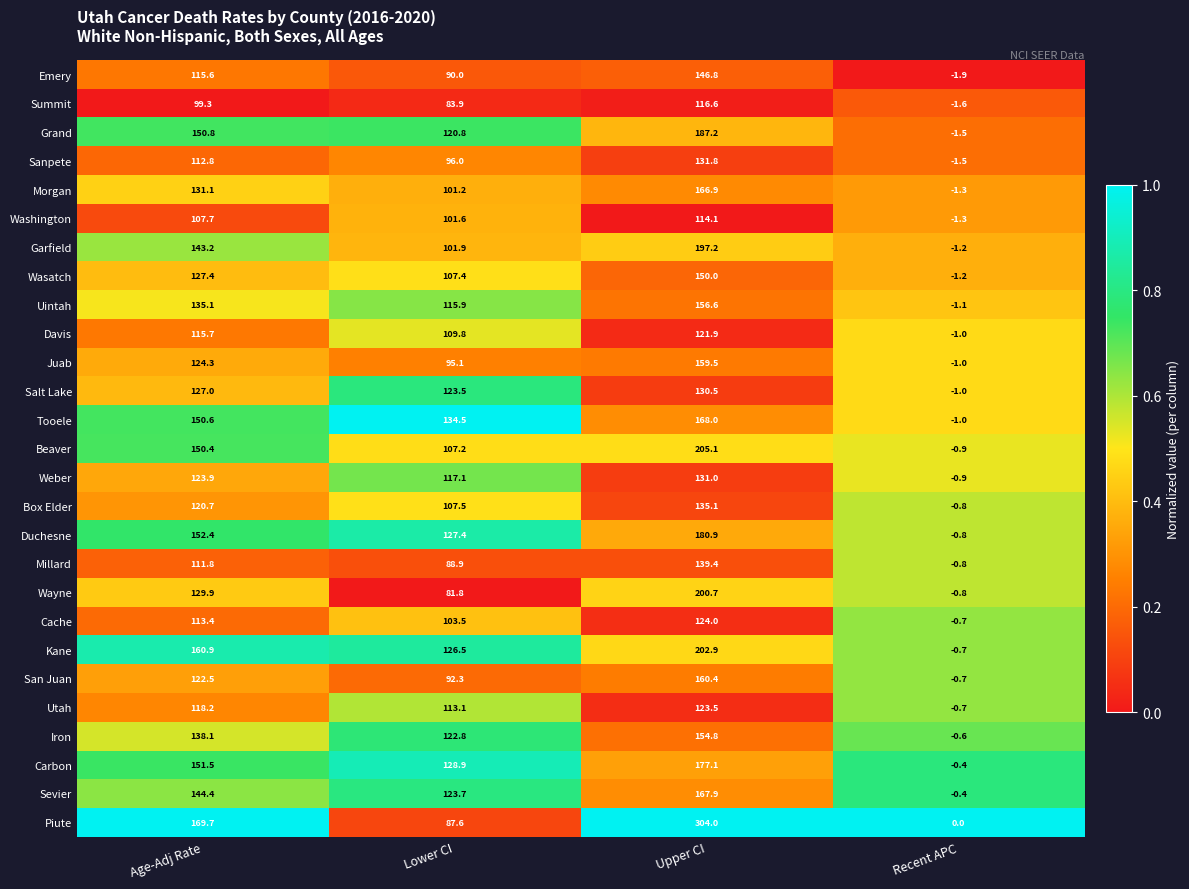

At which category is the sum across all series the highest?

Upper CI